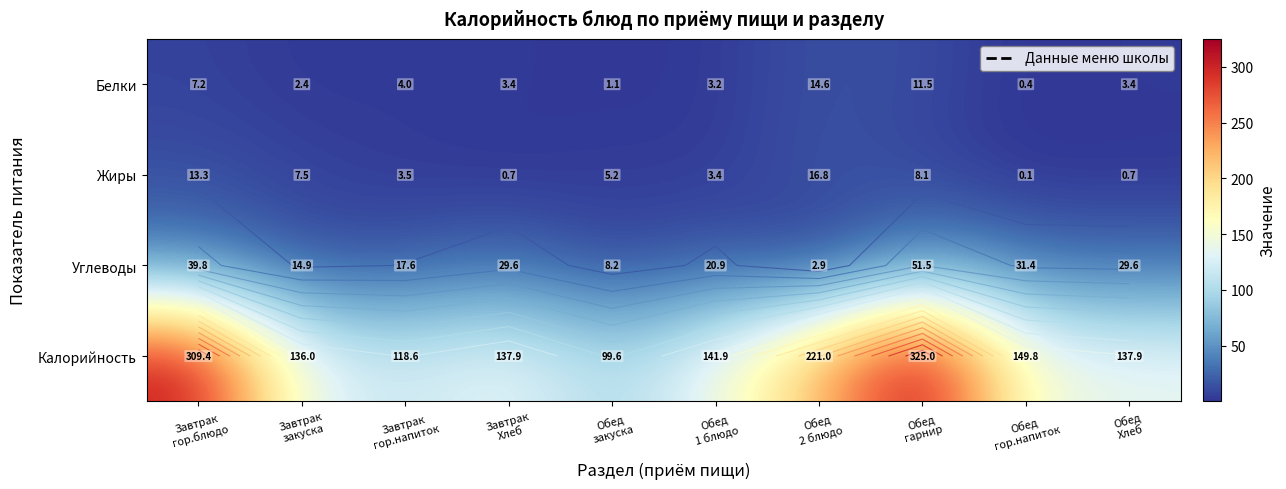

What is the difference between the Жиры values at Обед 1 блюдо and Завтрак закуска?

4.1